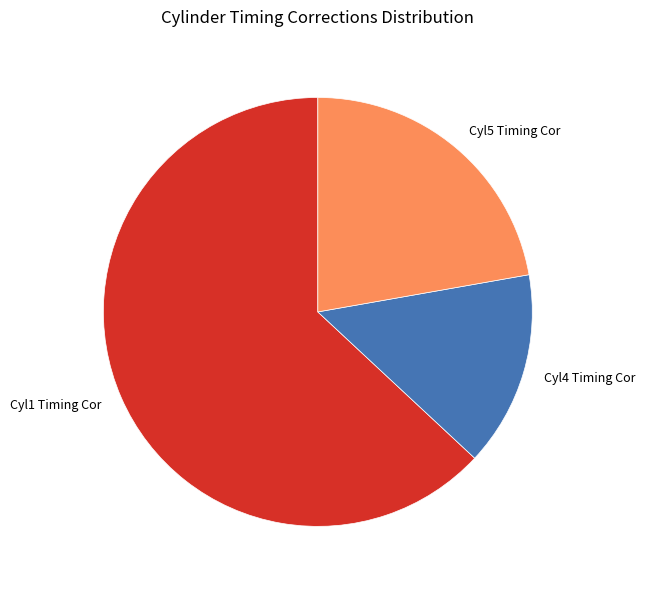

The Cyl5 Timing Cor slice represents 36% of the pie. True or false?

False